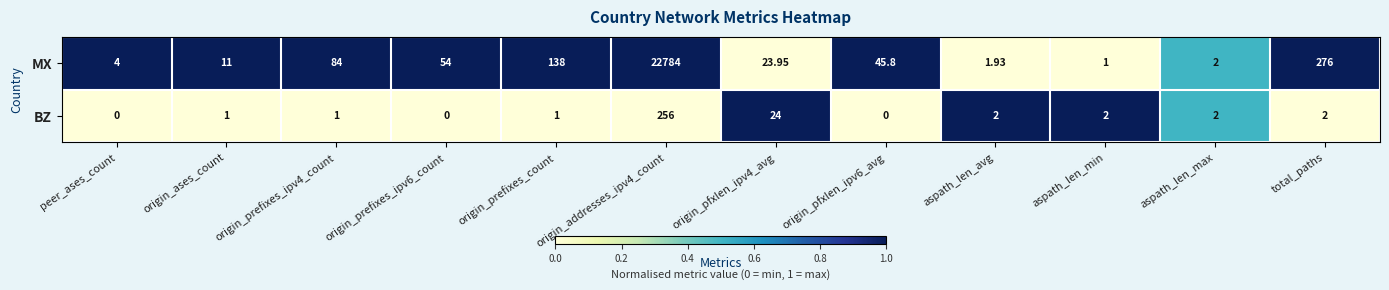

Between origin_prefixes_ipv6_count and origin_pfxlen_ipv6_avg, which series saw the biggest shift?

MX